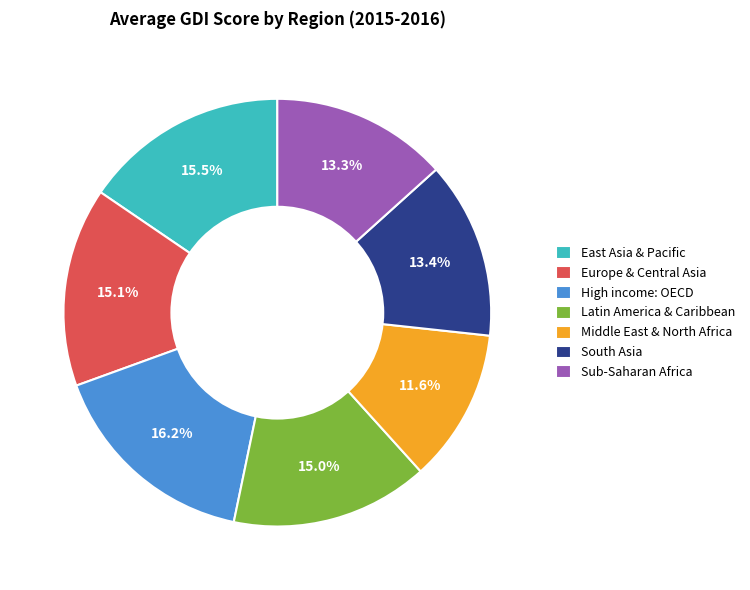

Which slice is the largest?

High income: OECD